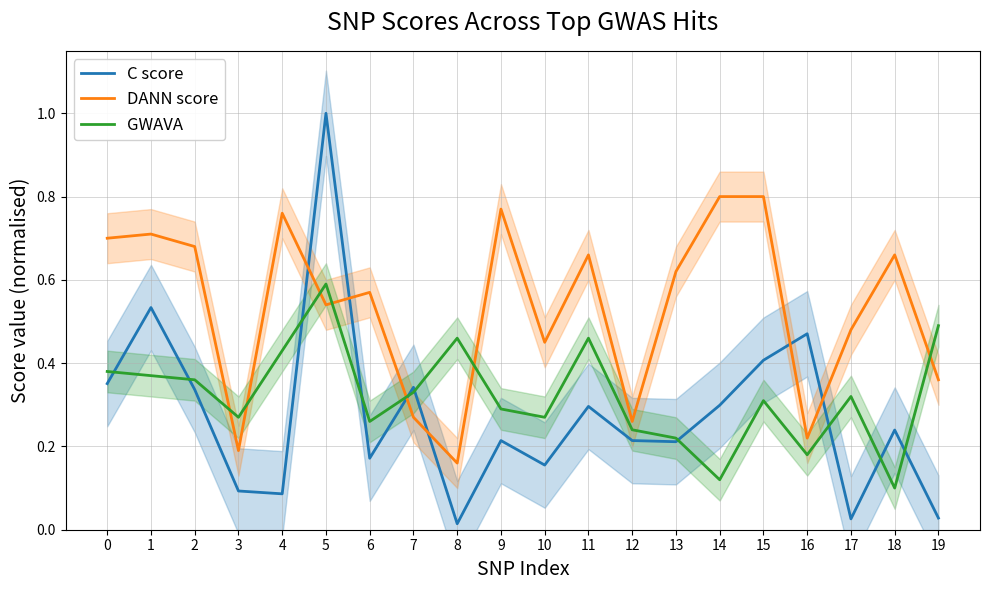

What is the difference between the maximum and minimum values in the DANN score series?

0.6